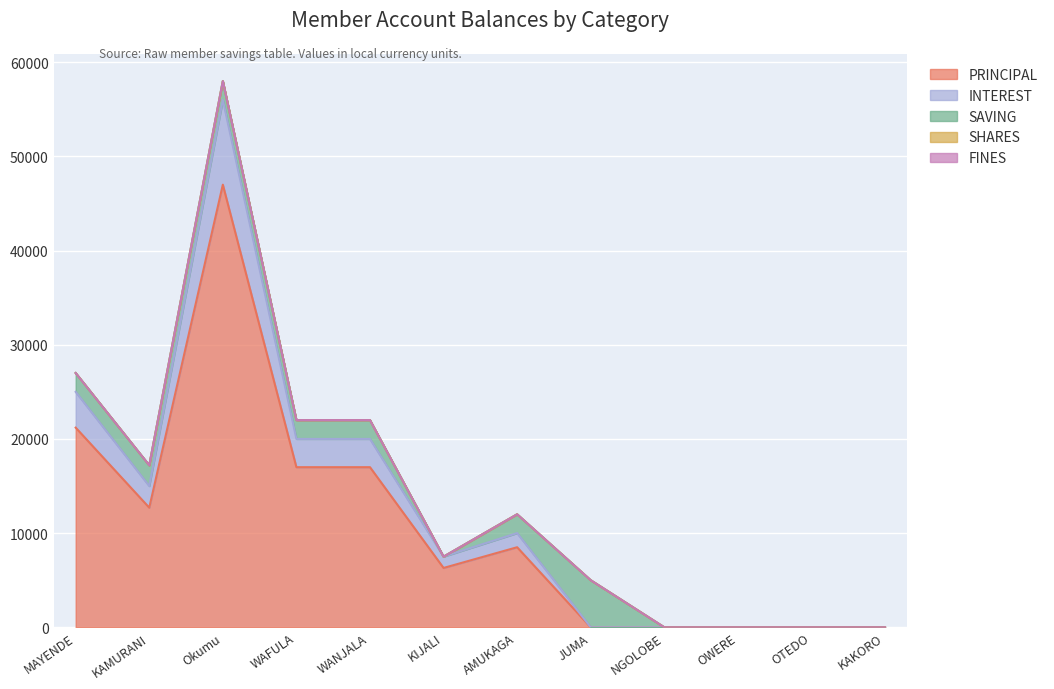

What is the total value across all series at KAMURANI FLORENCE?

17200